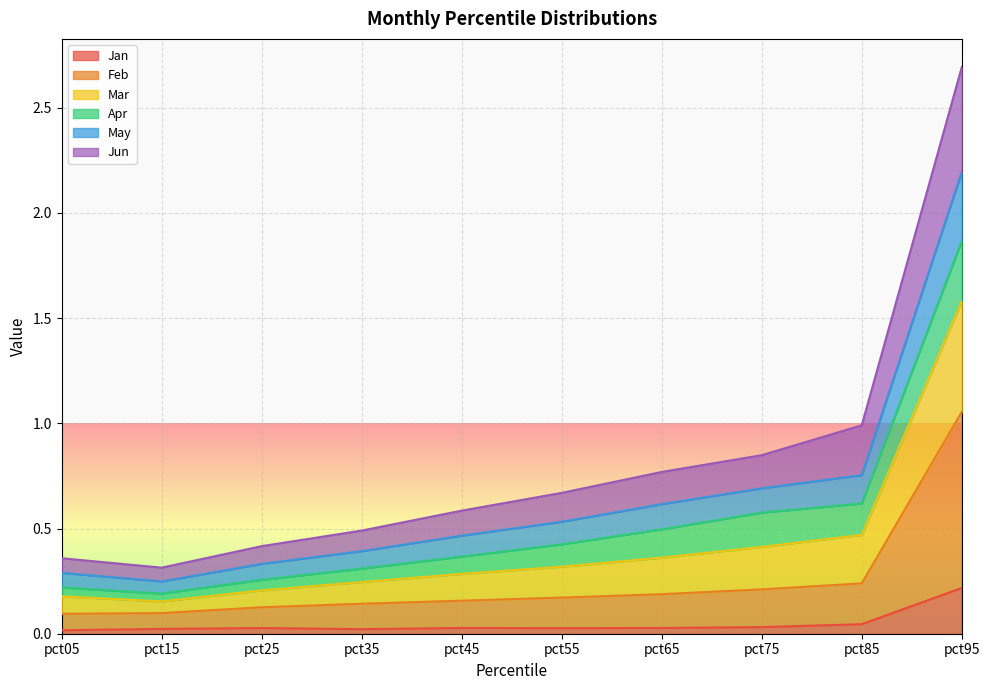

Which category has the lowest value in the Feb series?

pct05